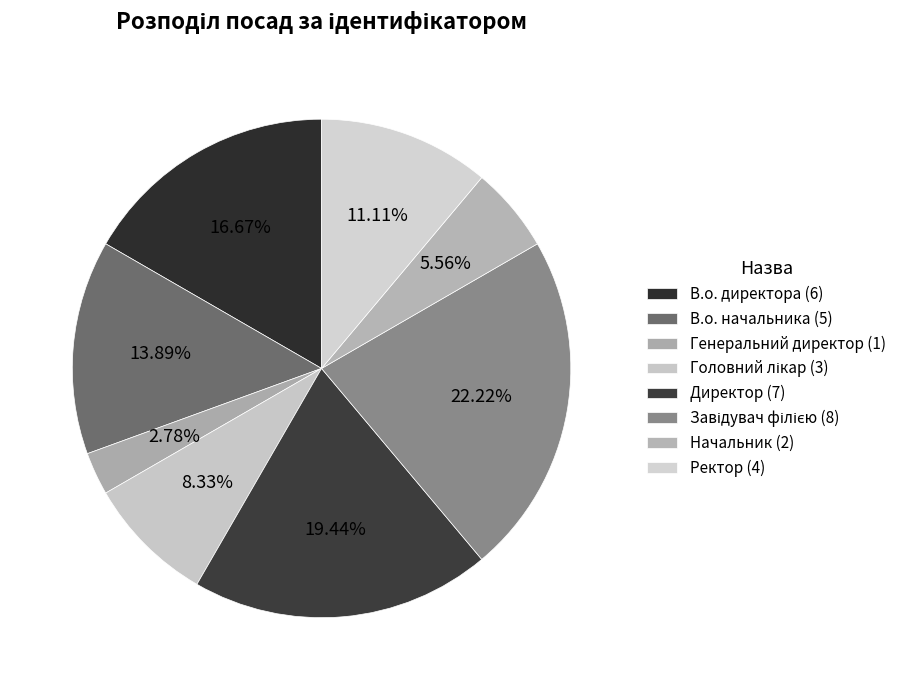

To the nearest percent, what percentage of the pie is Ректор?

11%